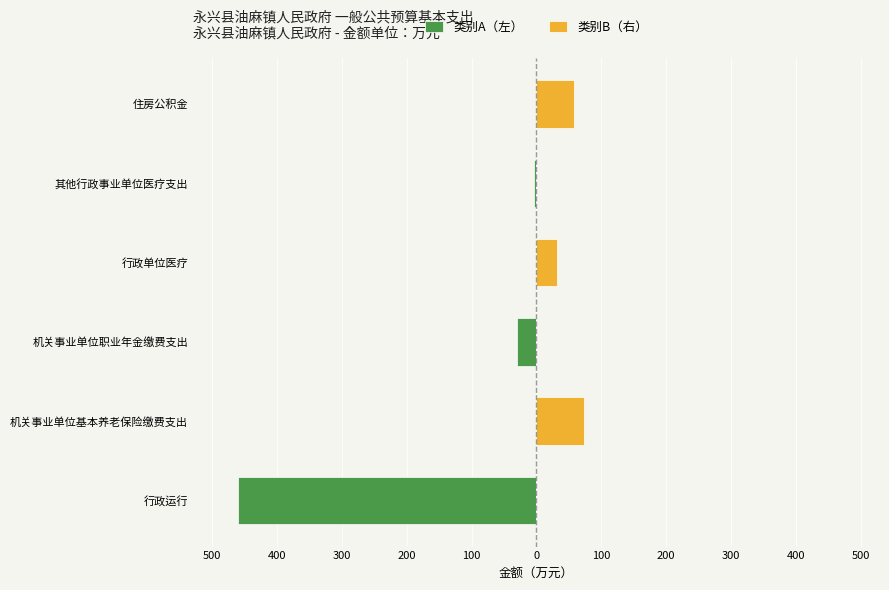

How many values in the 类别B（右） series exceed 31?

3